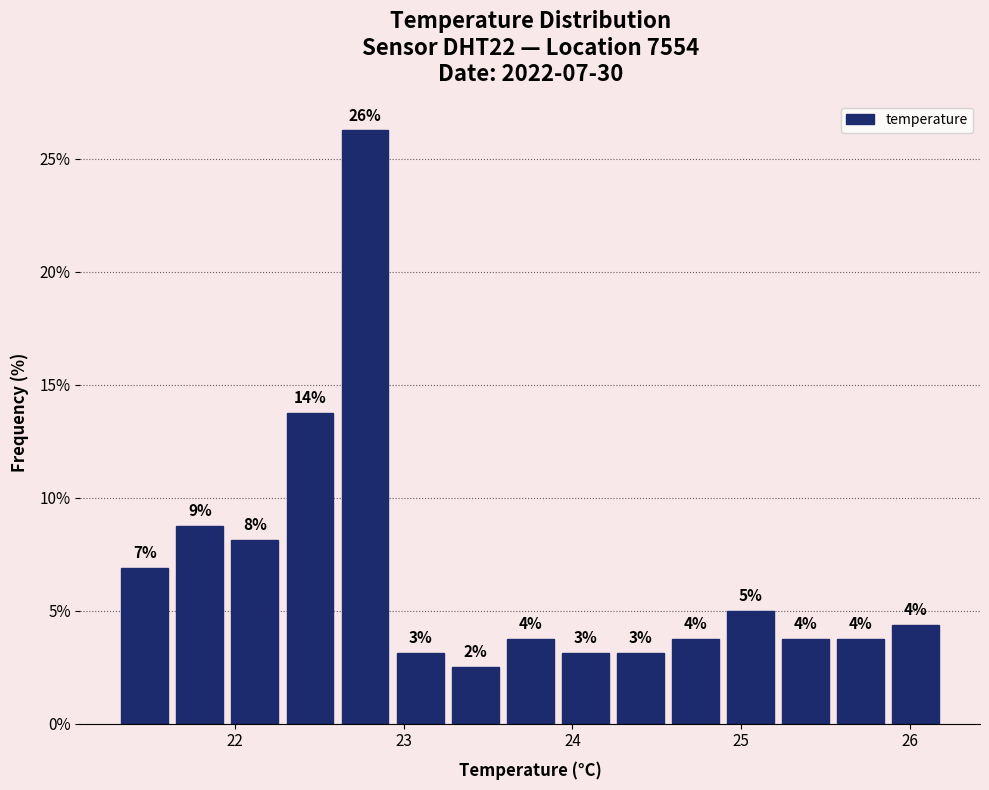

Read against the x-axis, roughly where is the centre of the tallest bar?

22.8